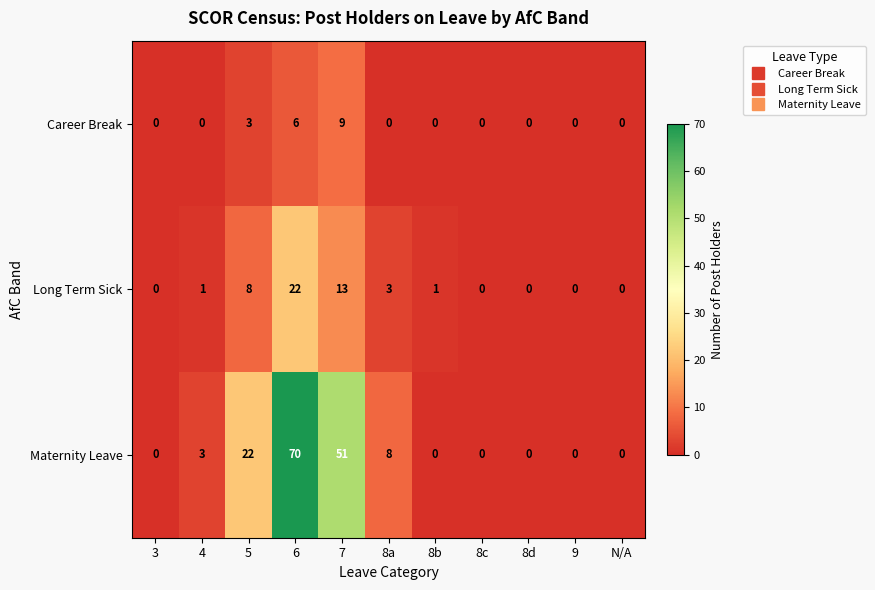

True or false: Career Break has a value of -6 at 8c.

False